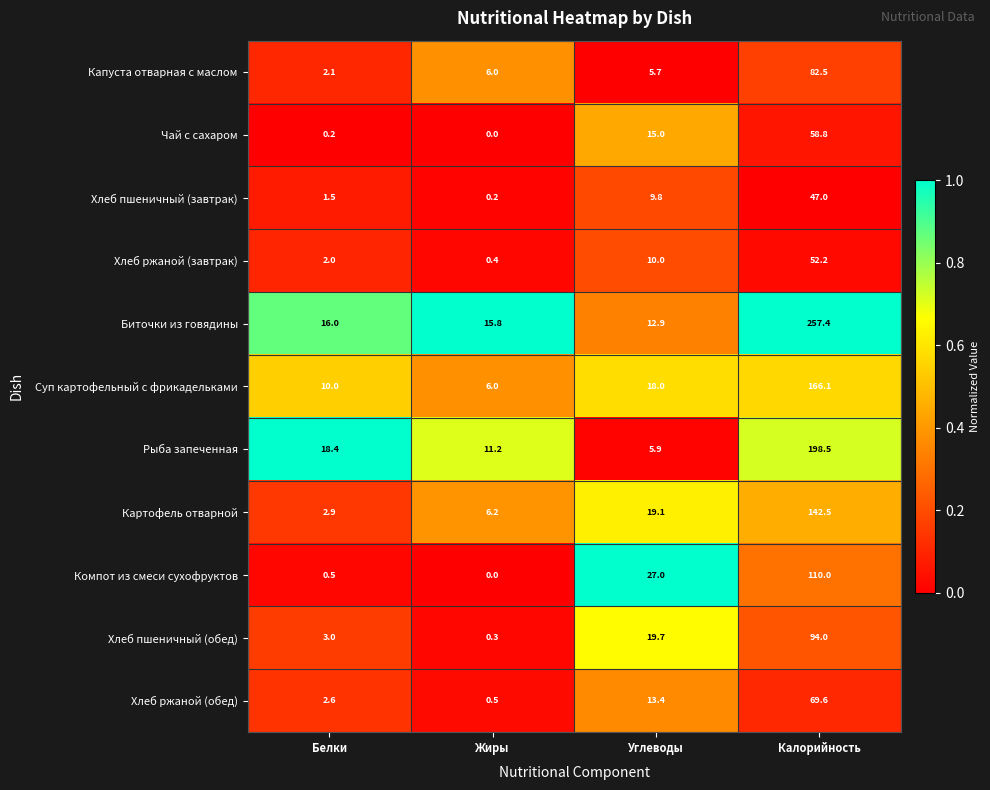

At which category is the sum across all series the highest?

Калорийность